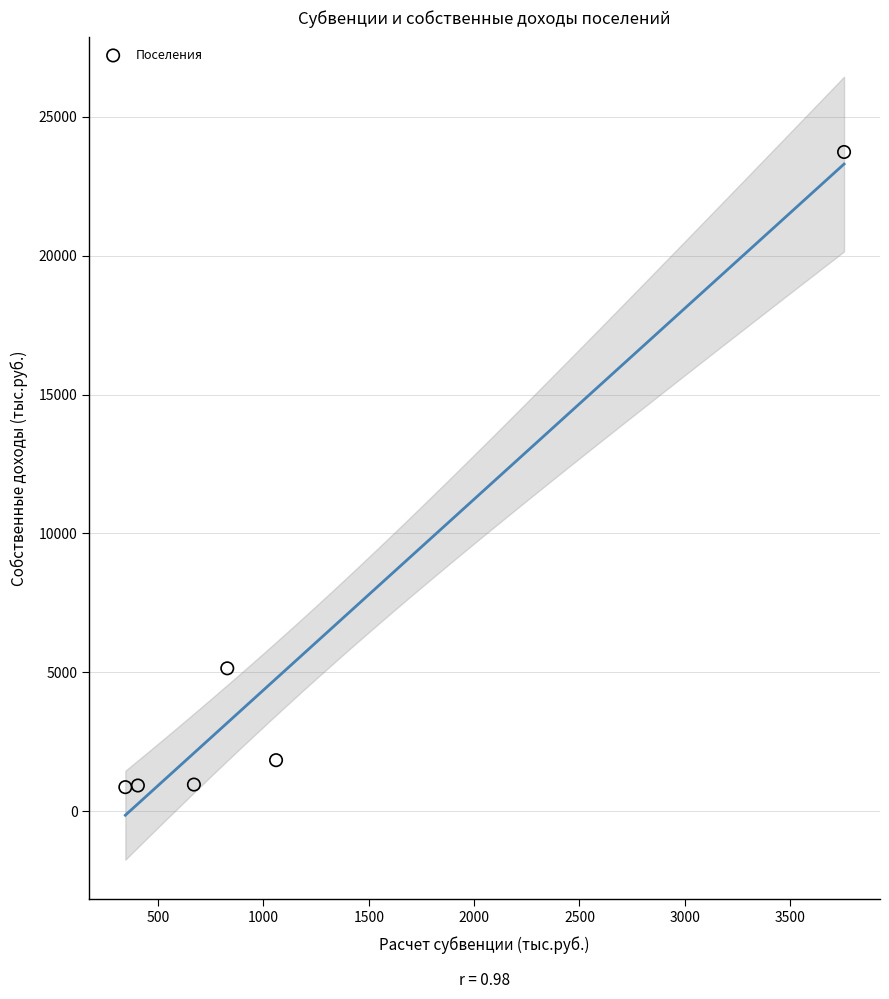

What is the average X value?

1177.0